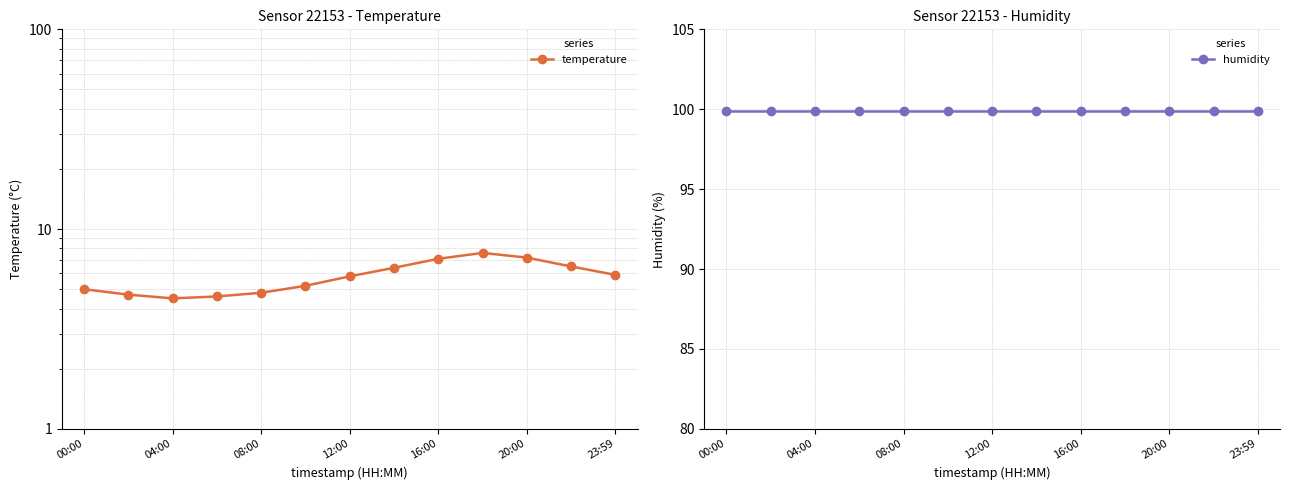

Reading left to right, transcribe all the data shown in this chart.

temperature: 5.0	4.7	4.5	4.6	4.8	5.2	5.8	6.4	7.1	7.6	7.2	6.5	5.9
humidity: 99.9	99.9	99.9	99.9	99.9	99.9	99.9	99.9	99.9	99.9	99.9	99.9	99.9